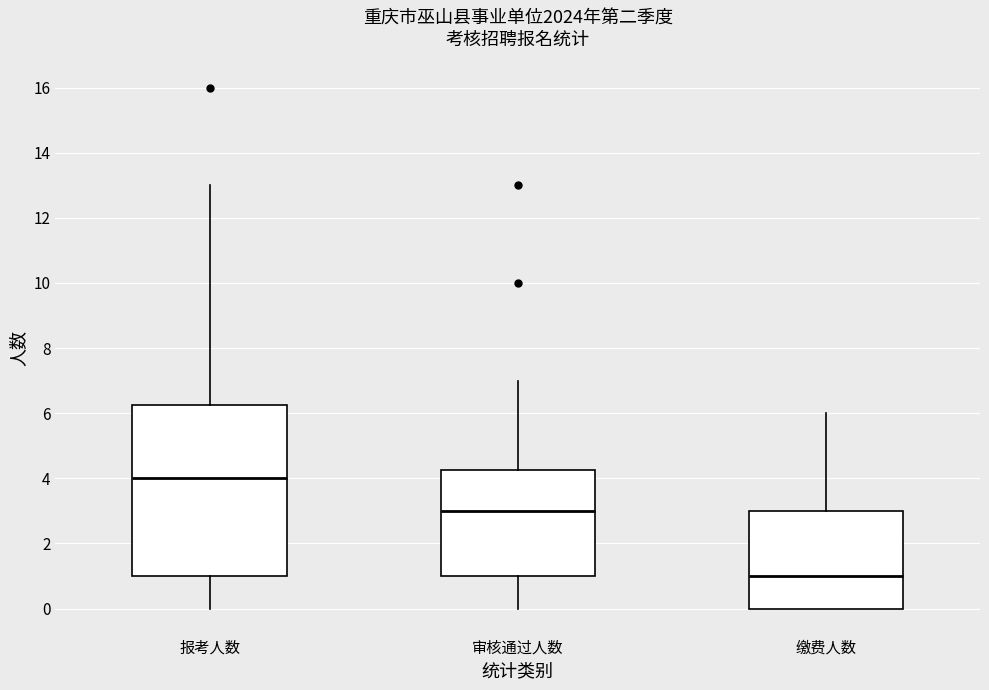

Which box is the tallest, from its lower edge to its upper edge?

报考人数